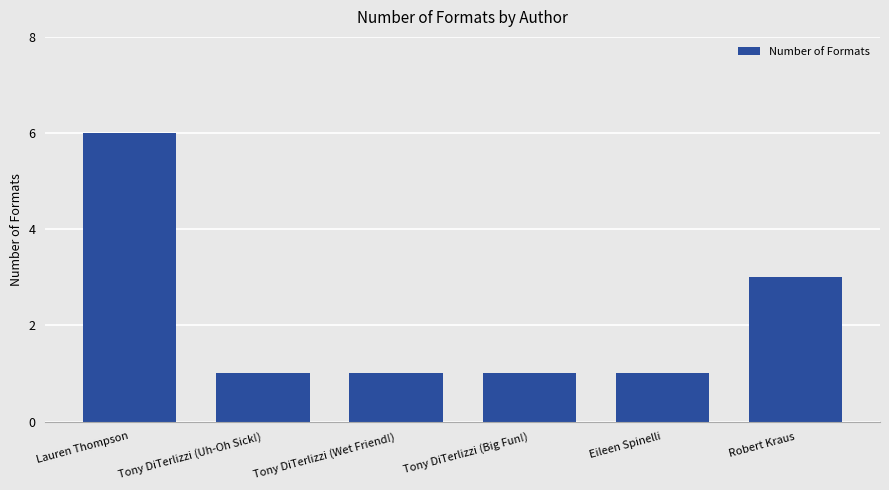

What is the value of the 4th bar from the left?

1